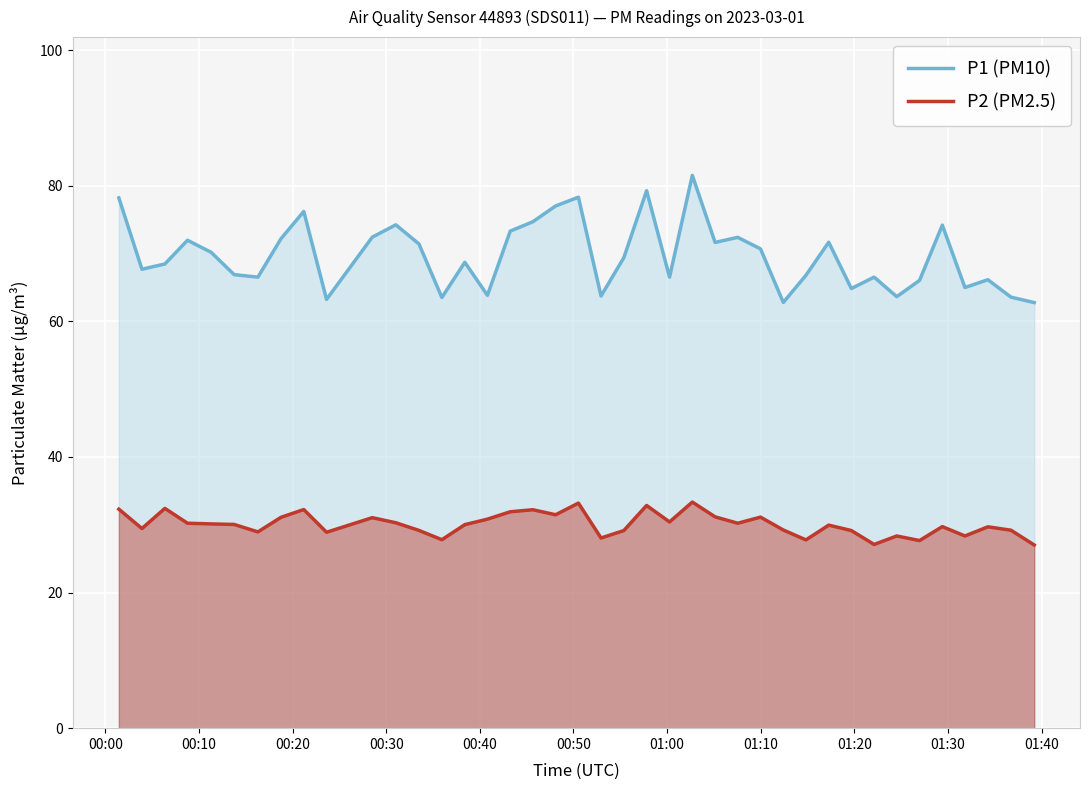

List the series in order of their peak value, lowest first.

P2 (PM2.5), P1 (PM10)